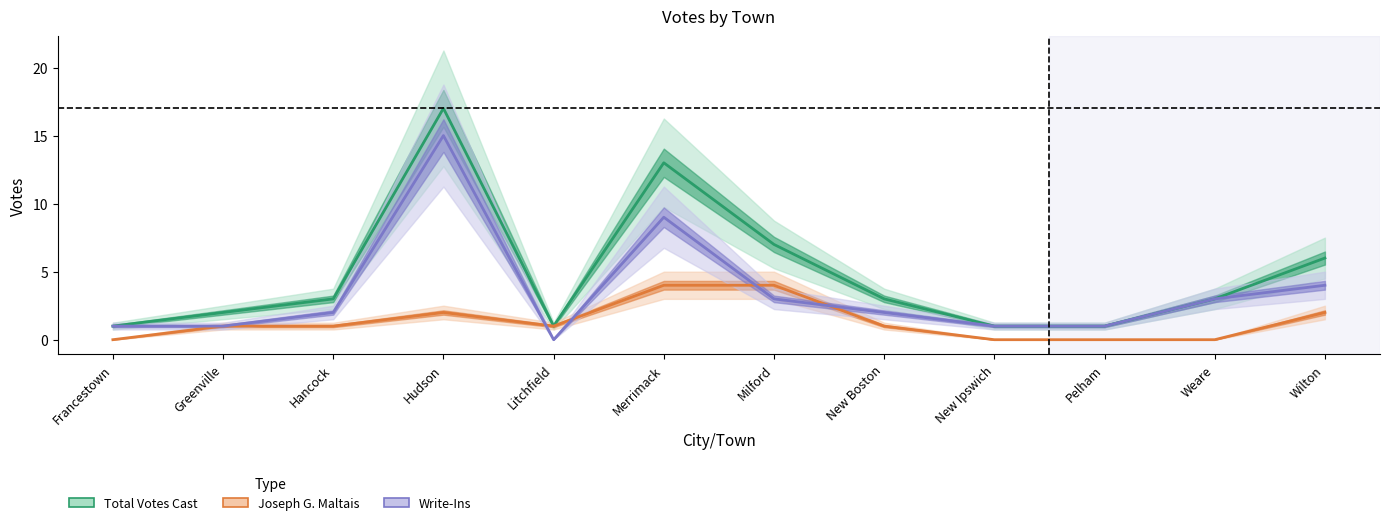

What is the label of the 6th point from the left?

Merrimack